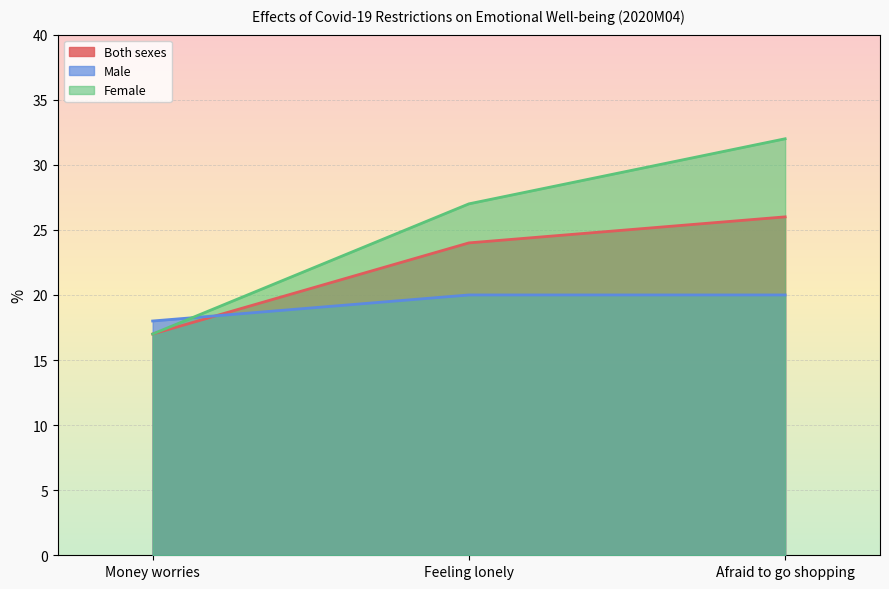

What is the label of the 3rd point from the left?

Afraid to go shopping